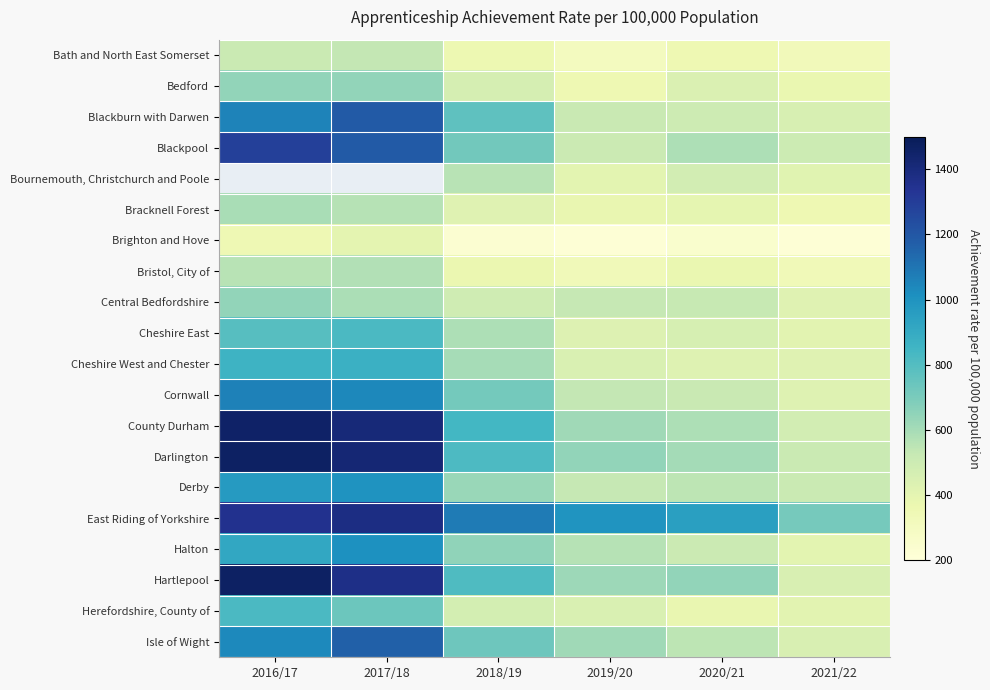

Is it true that Bournemouth, Christchurch and Poole equals 109.5 at 2020/21?

False